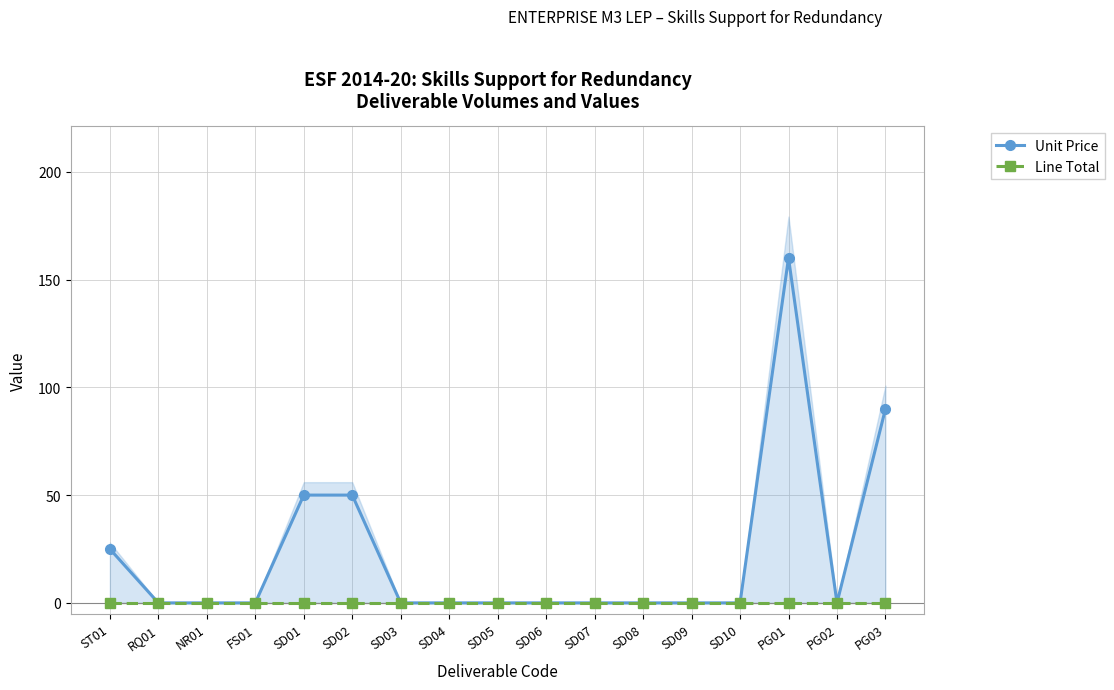

True or false: Line Total and Unit Price cross at least once.

False